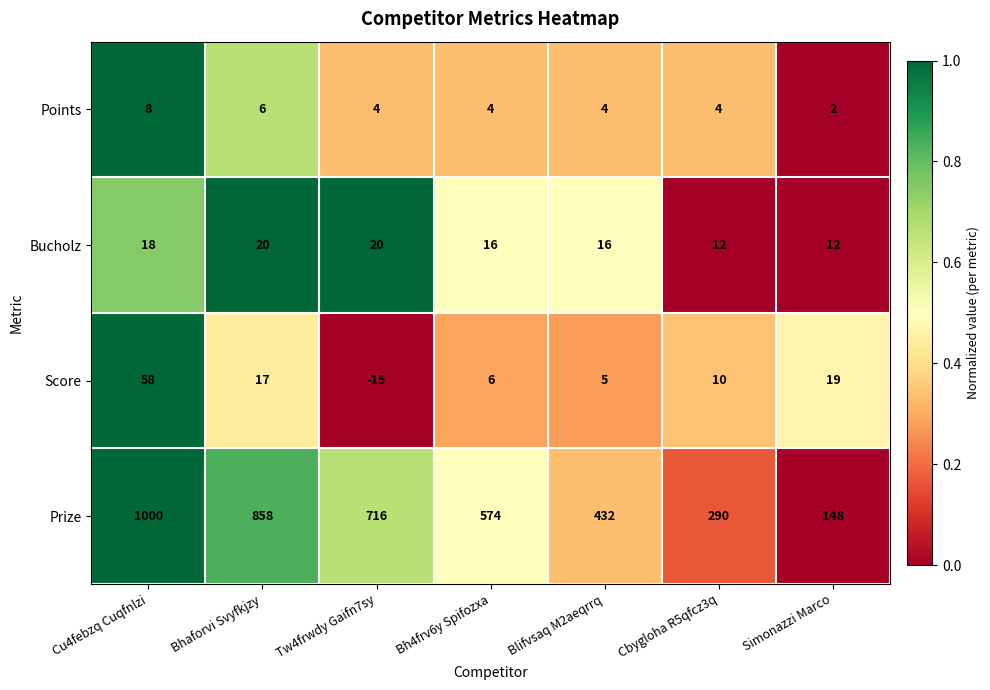

At how many categories does at least one series exceed 0?

7